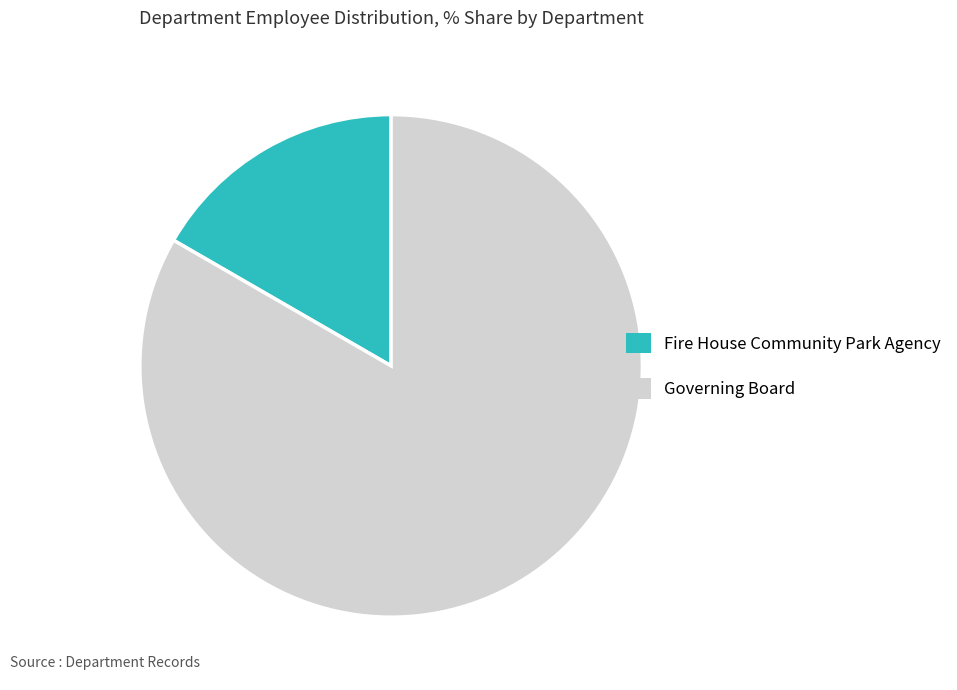

Is the sum of Governing Board and Fire House Community Park Agency greater than half?

Yes